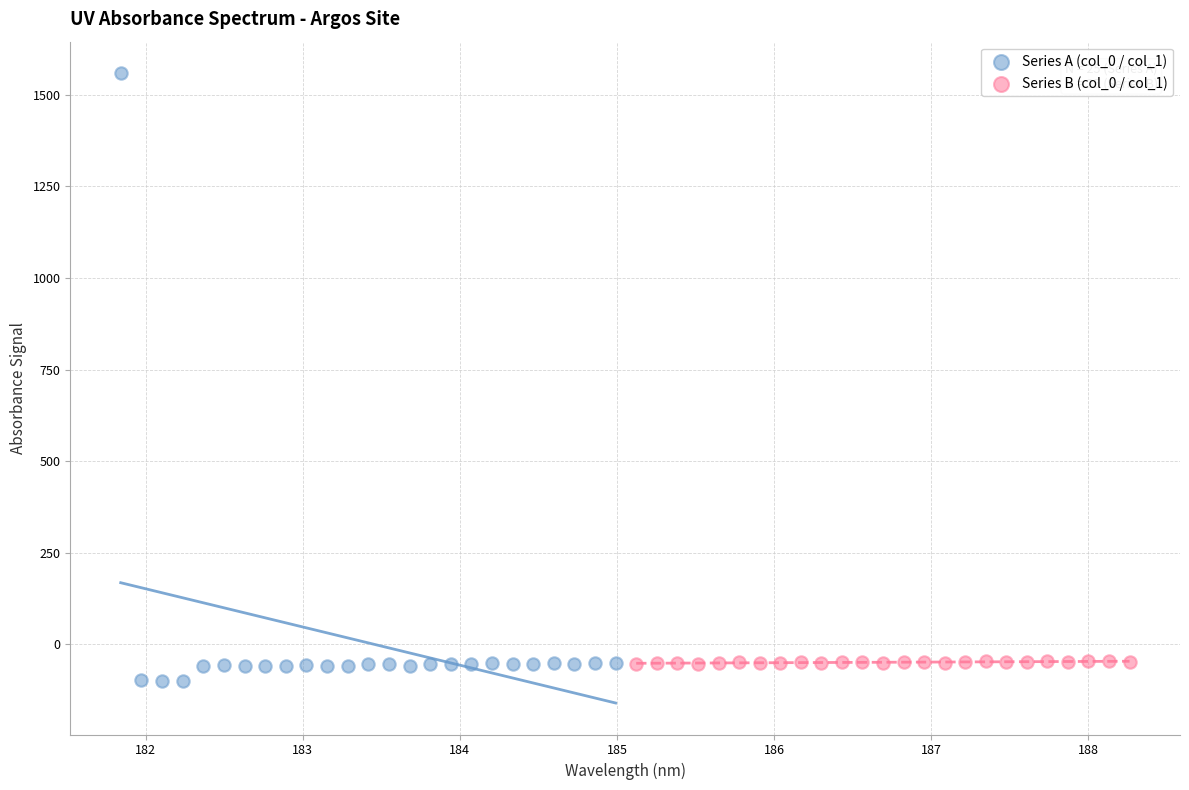

Which series contains the highest Y value?

Series A (col_0 / col_1)